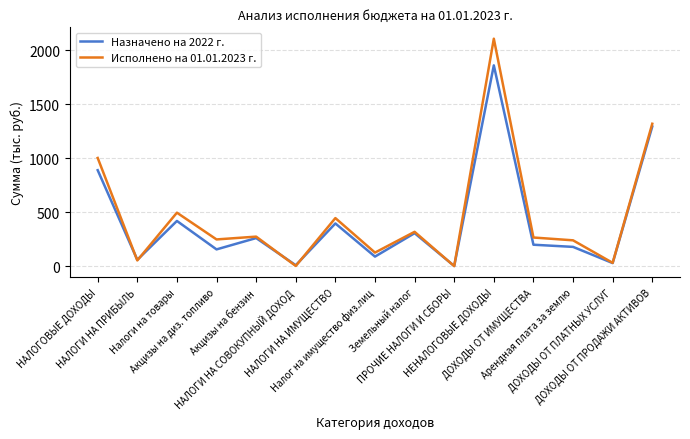

Which series has the largest range (max minus min)?

Исполнено на 01.01.2023 г.